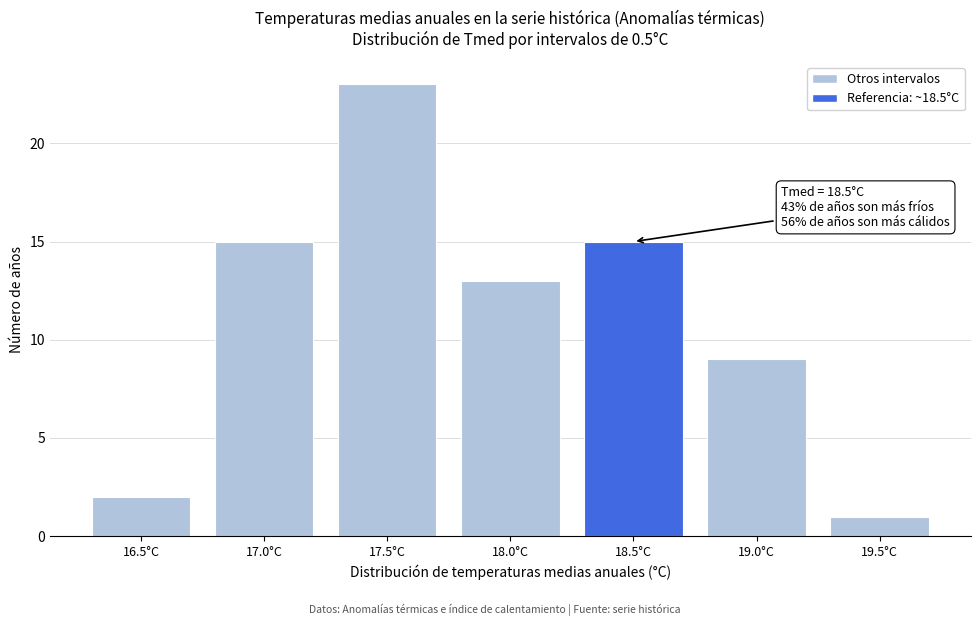

Reading left to right, transcribe all the data shown in this chart.

16.5°C=2	17.0°C=15	17.5°C=23	18.0°C=13	18.5°C=15	19.0°C=9	19.5°C=1